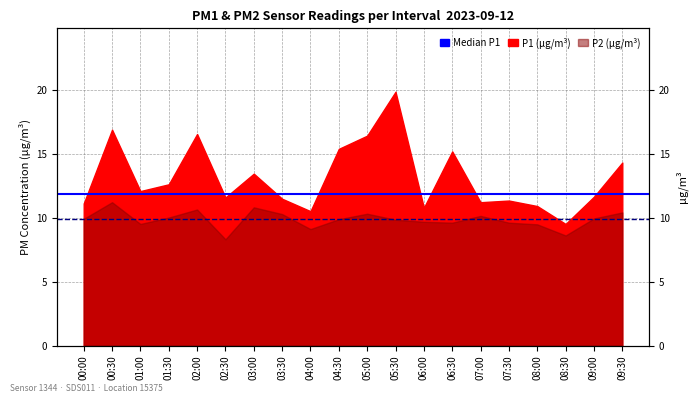

What is the sum of all Median P2 (9.88) values?

19.8